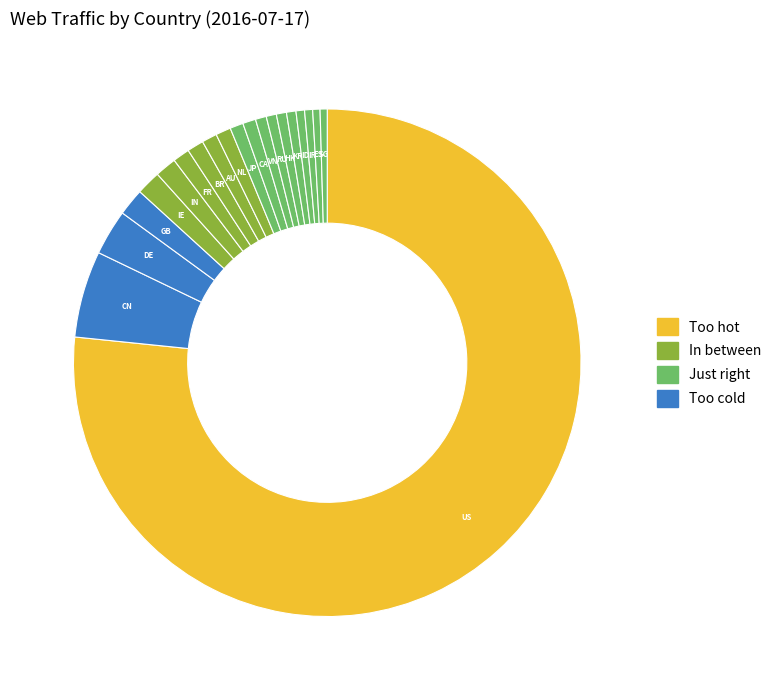

Rank the categories by value from lowest to highest.

SG, ES, IR, ID, KR, HK, RU, VN, CA, JP, NL, AU, BR, FR, IN, IE, GB, DE, CN, US